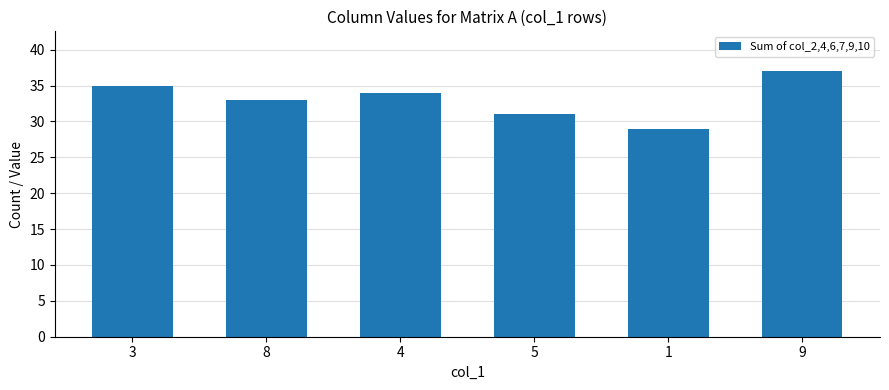

What is the sum of the values at 1 and 4?

63